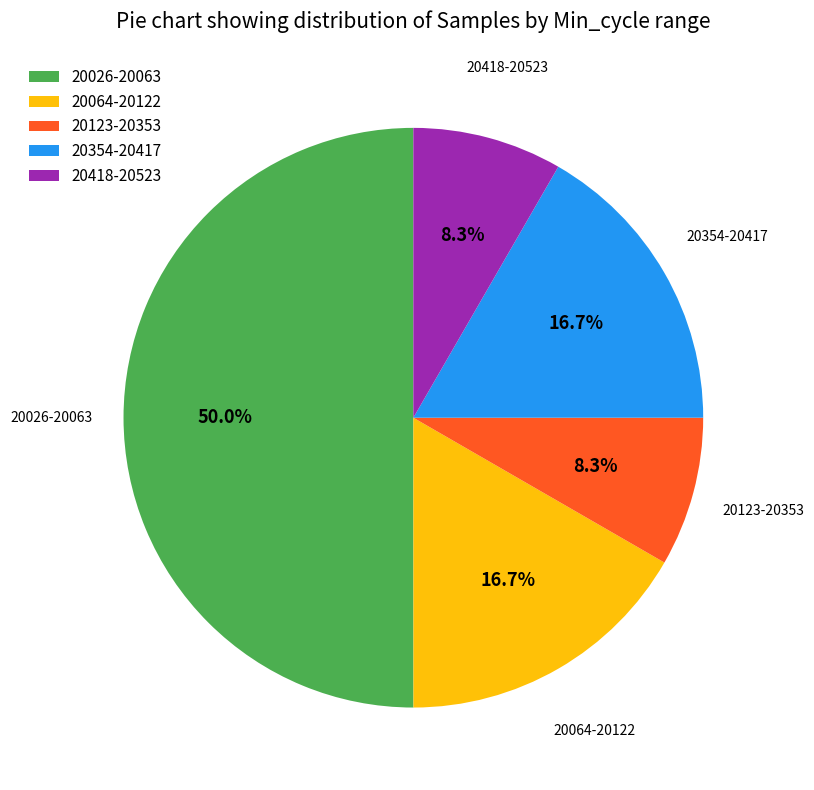

To the nearest percent, what is the average slice percentage?

20%